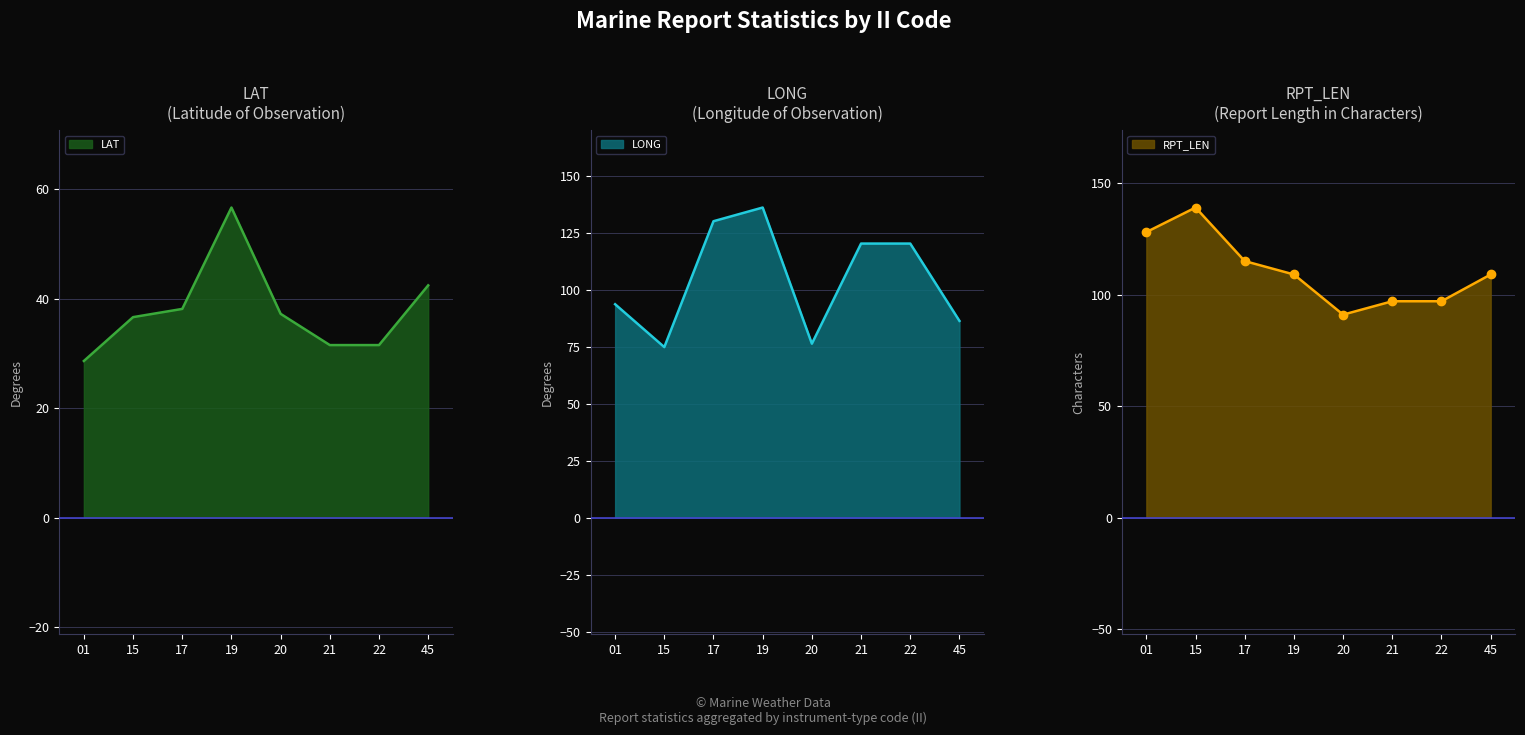

What are all the series names shown in the legend?

LAT, LONG, RPT_LEN